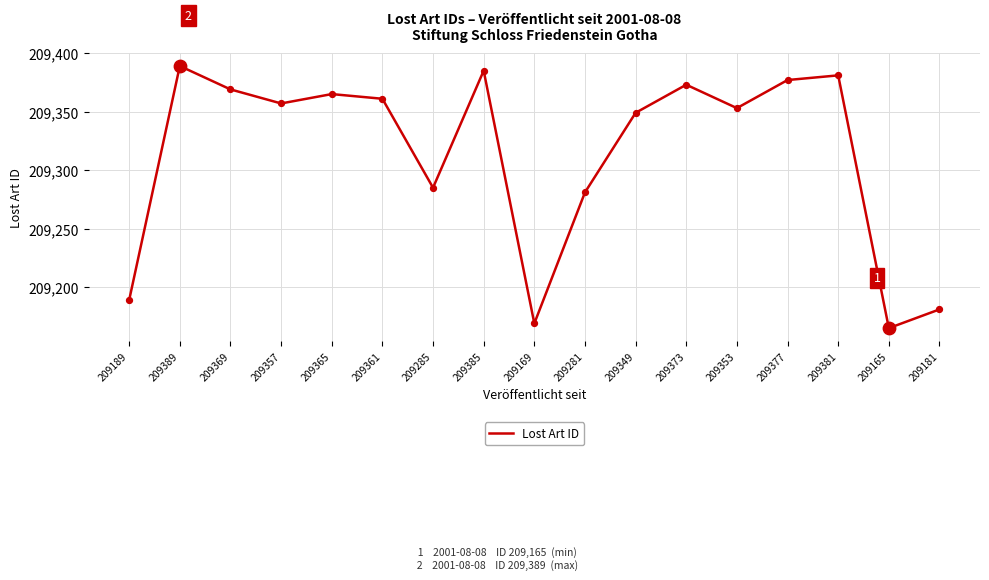

Which has a higher value, 209365 or 209385?

209385